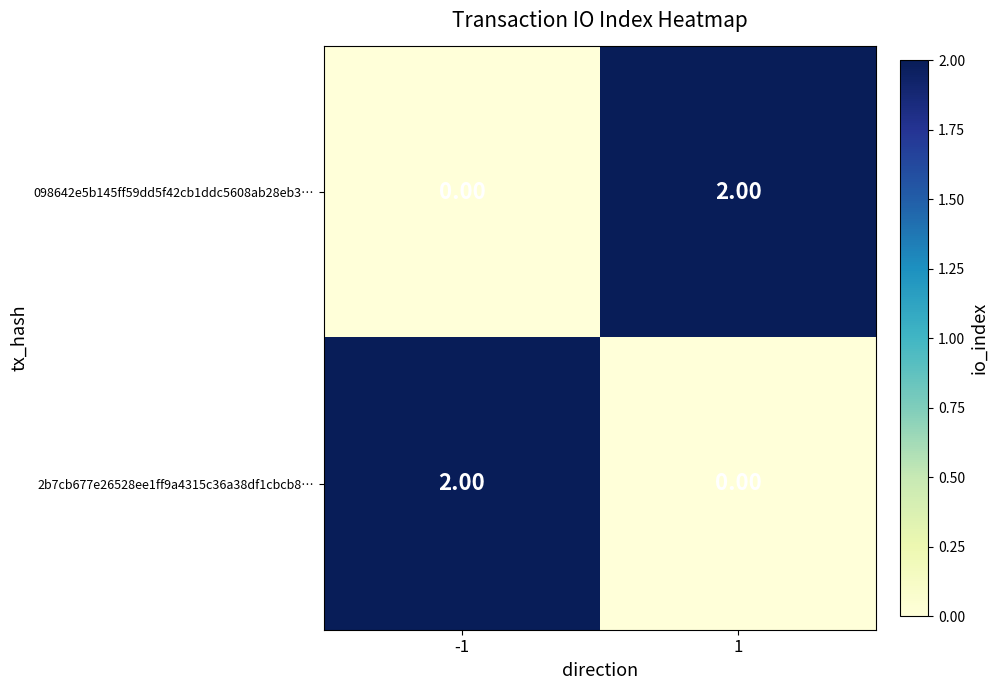

Rank the series at 1 from lowest to highest value.

2b7cb677e26528ee1ff9a4315c36a38df1cbcb8…, 098642e5b145ff59dd5f42cb1ddc5608ab28eb3…